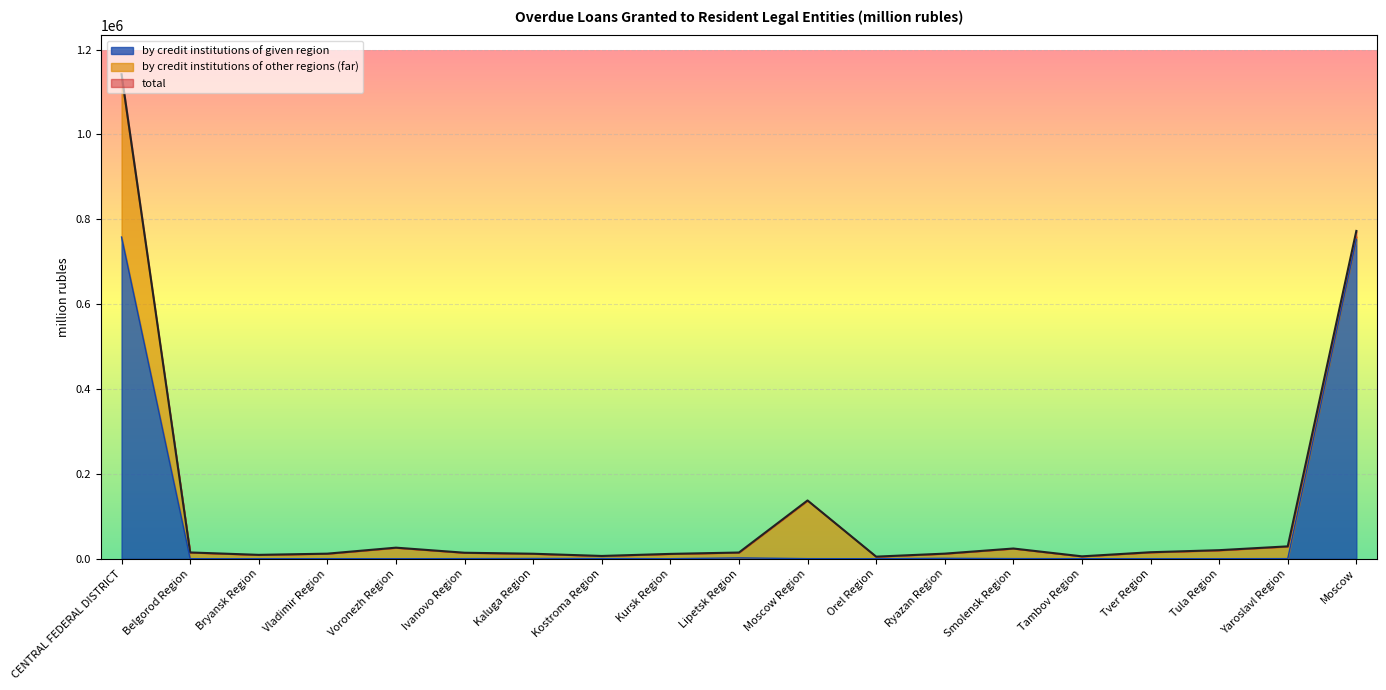

The by credit institutions of given region series shows -329078 at Bryansk Region. True or false?

False